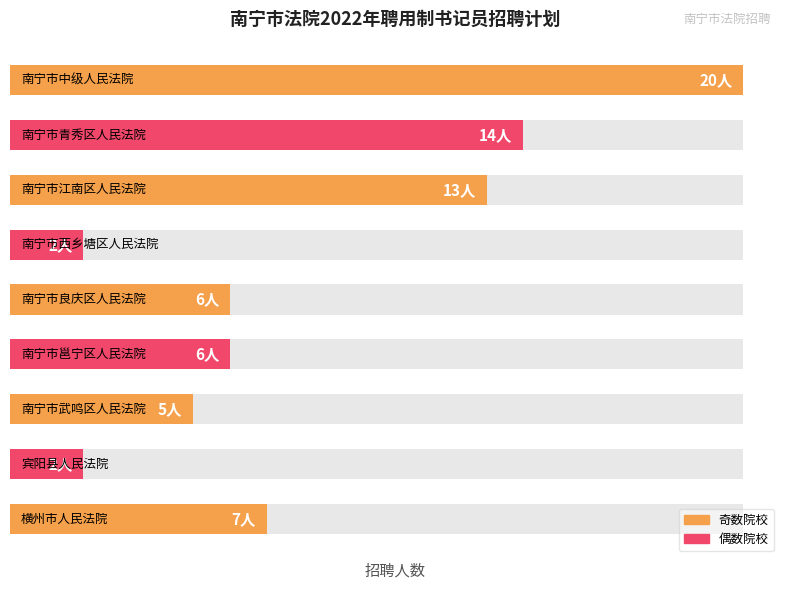

What is the ratio of the value at 2 to the value at 1?

0.9